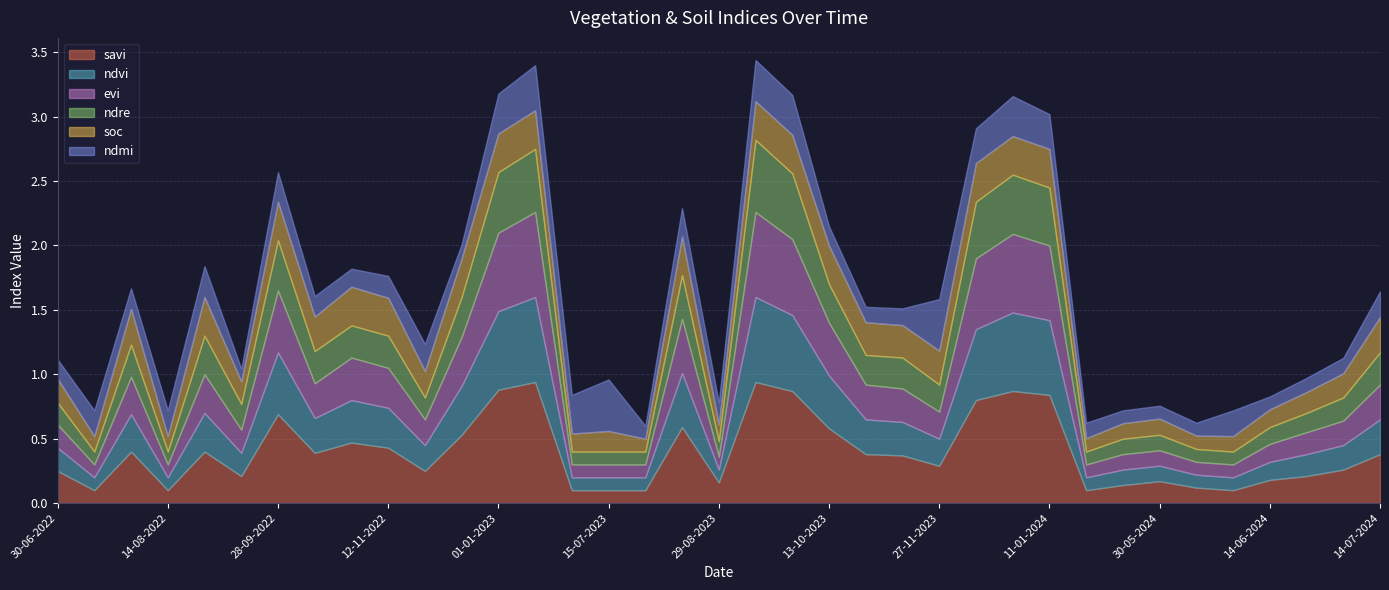

At 30-06-2023, list the series in order from largest to smallest.

ndmi, soc, savi, ndvi, evi, ndre